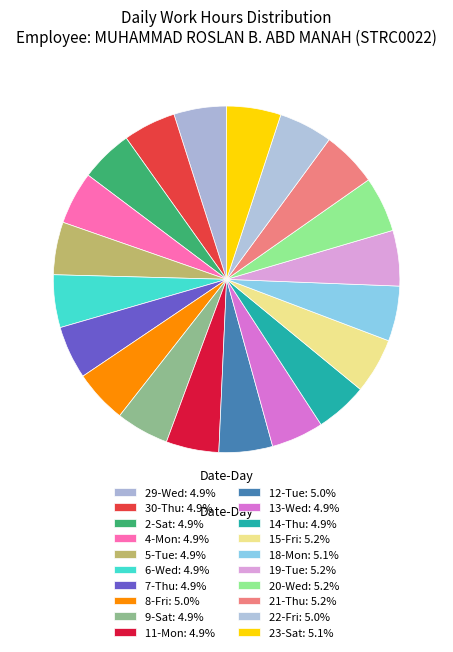

The 15-Fri slice represents 1% of the pie. True or false?

False